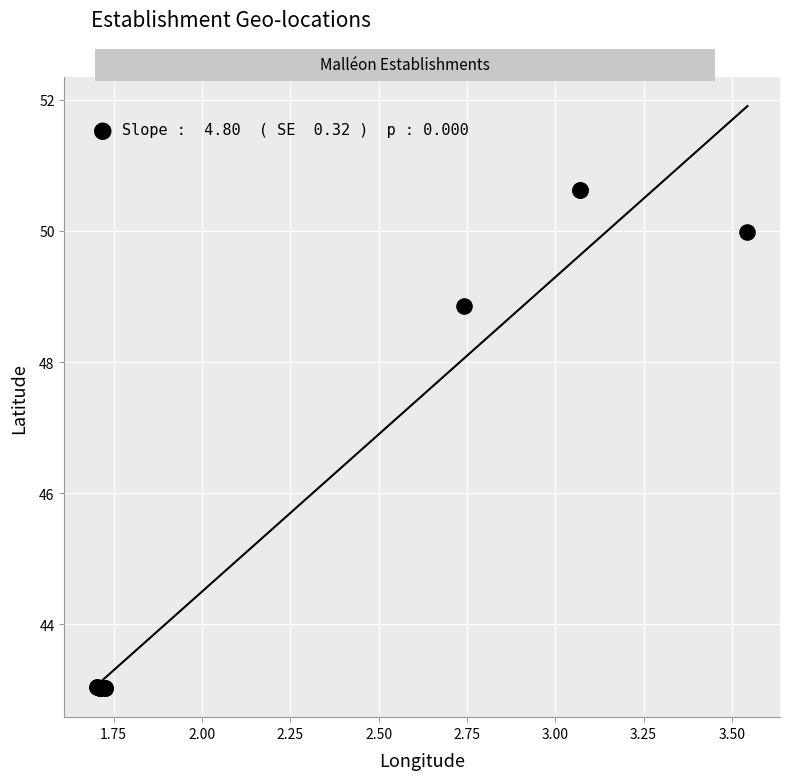

What Y value in the scatter plot is closest to 46?

48.9